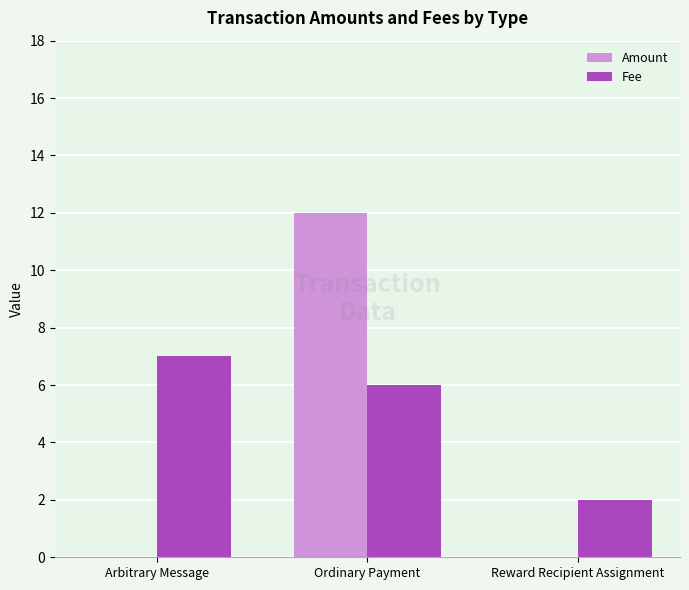

How many groups of bars are there?

3